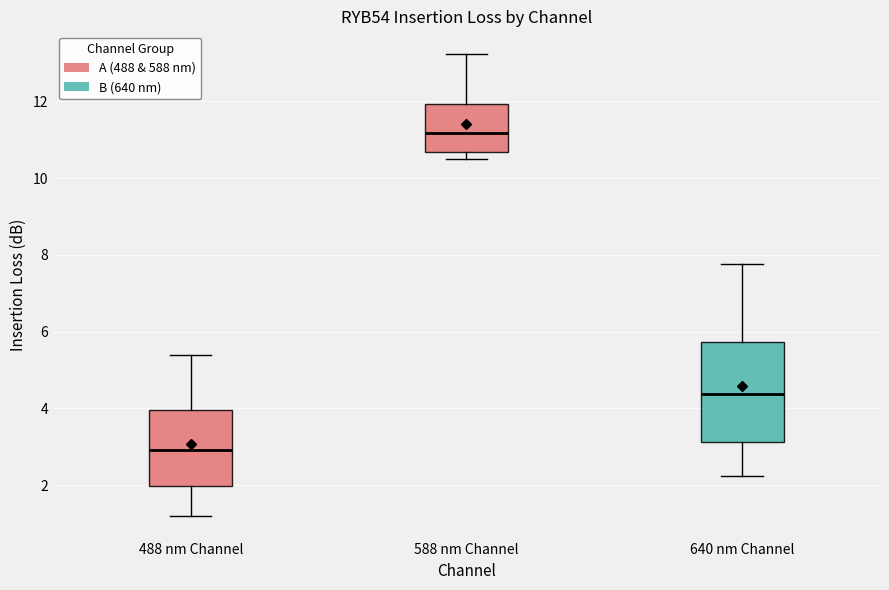

Where does the lower whisker of the box for 488 nm Channel end on the y-axis? The values are not printed on the chart, so give them approximately, as read against the axis.

1.2